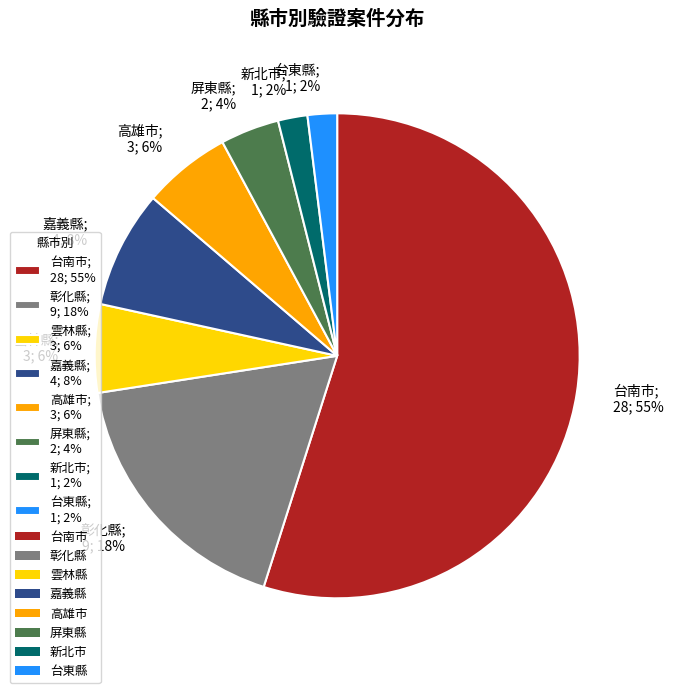

Which slice is the largest?

台南市